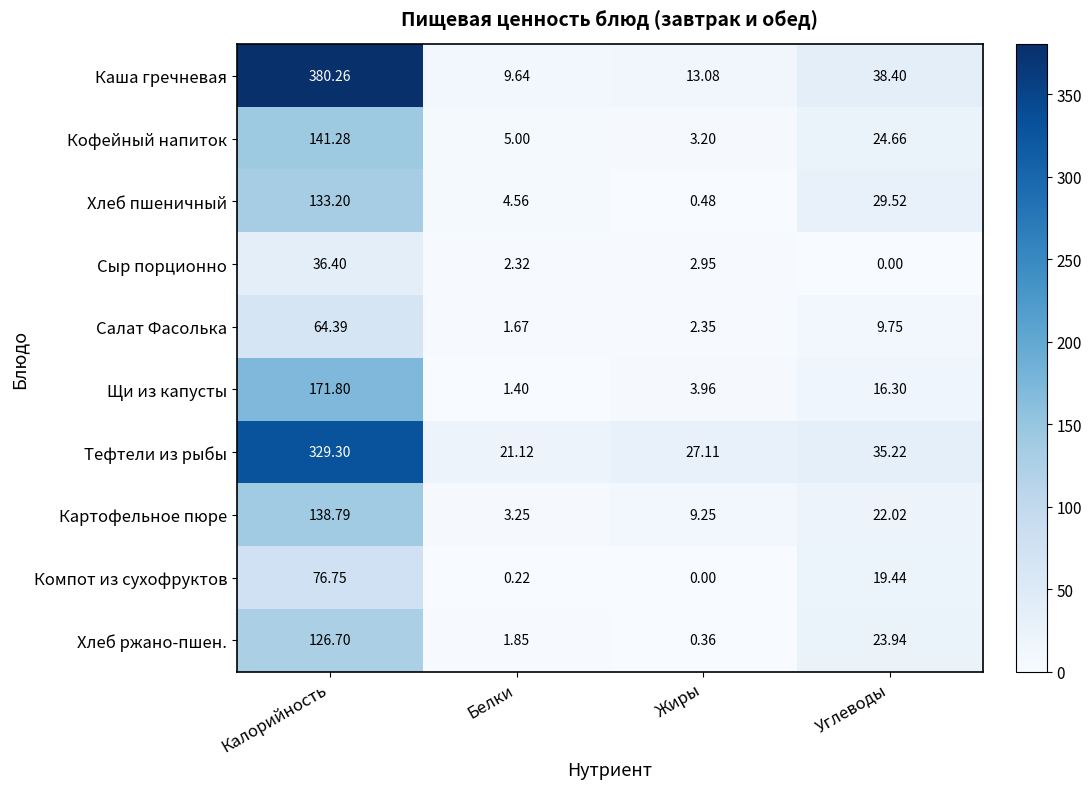

How many values in the Картофельное пюре series exceed 22?

2